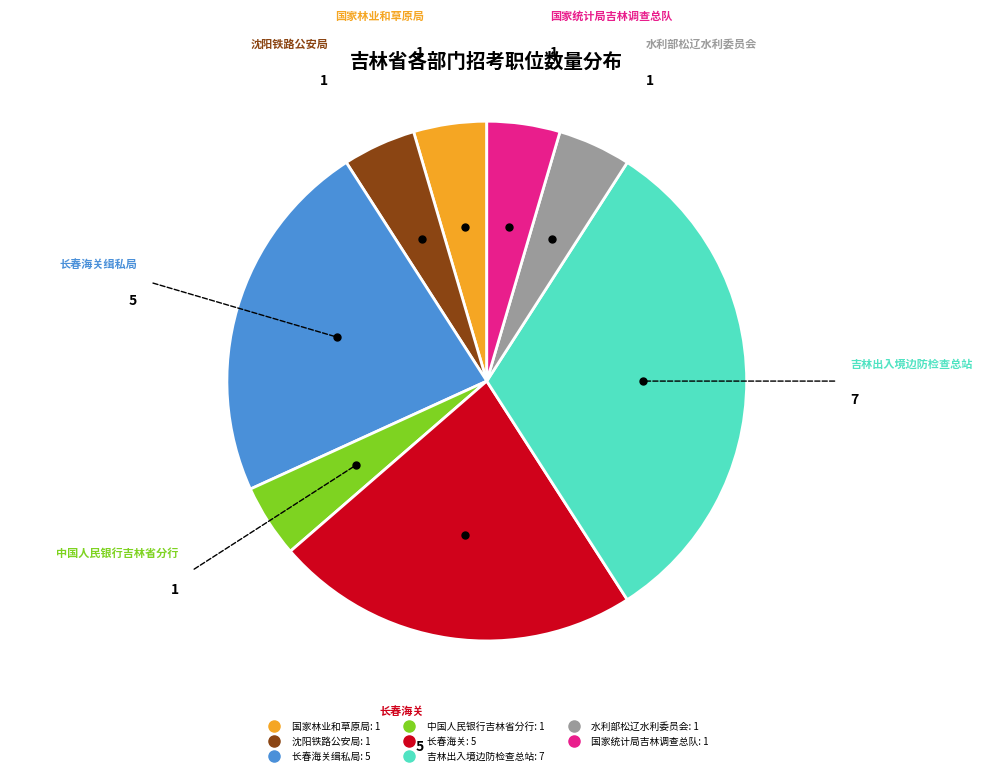

Does any single category account for the majority?

No